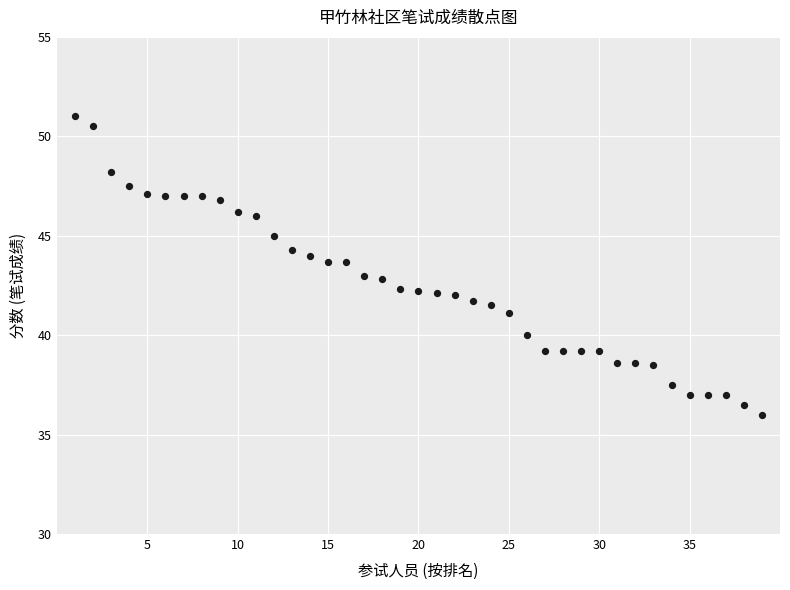

What is the range of Y values (max minus min)?

15.0